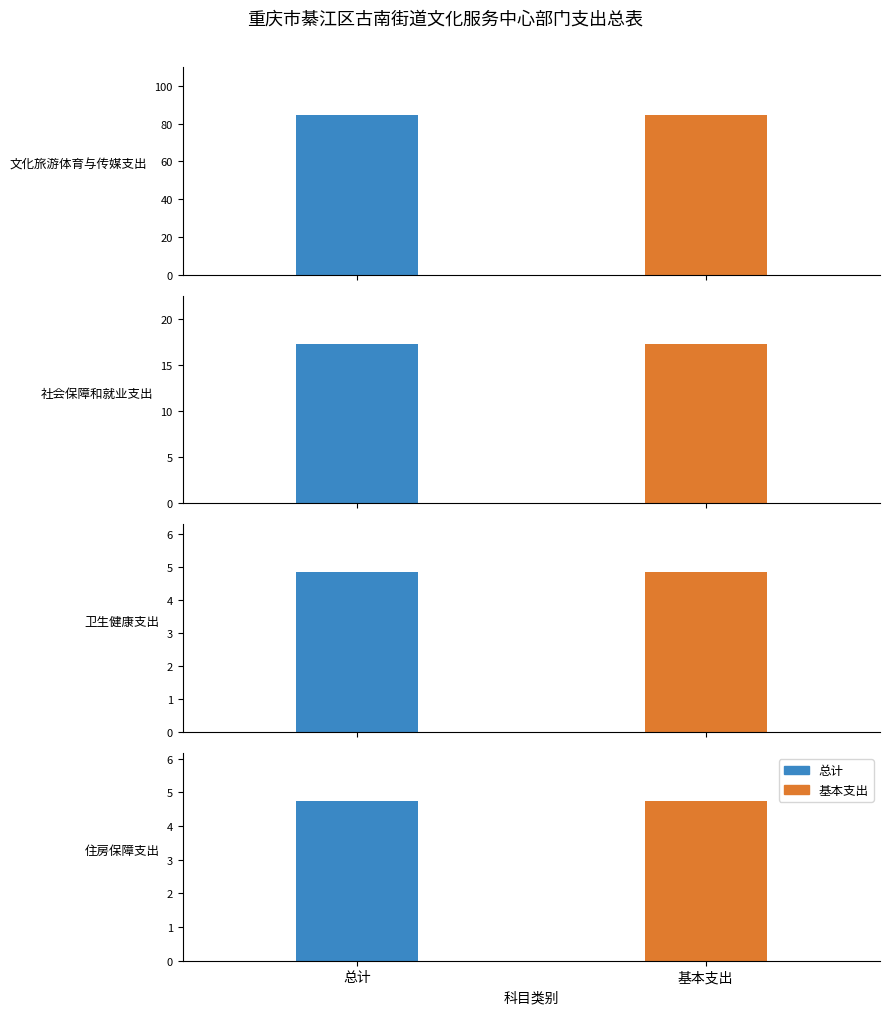

What are all the series names shown in the legend?

总计, 基本支出